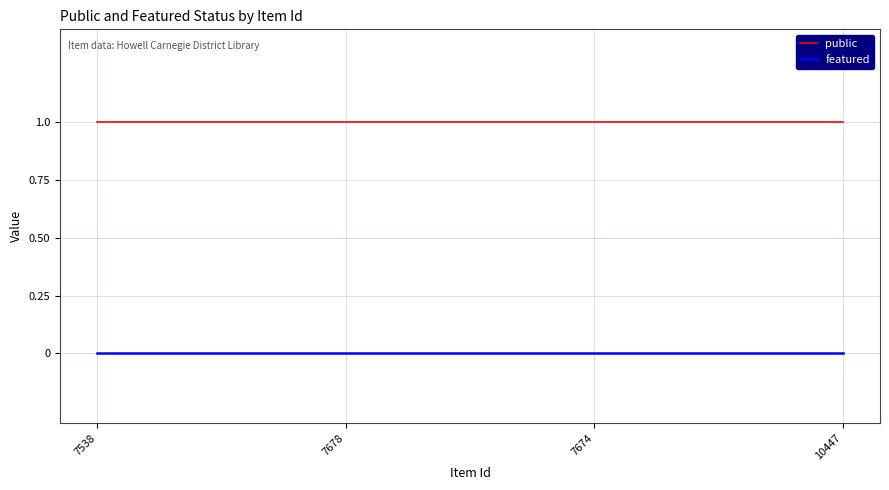

What position from the right is 10447?

1